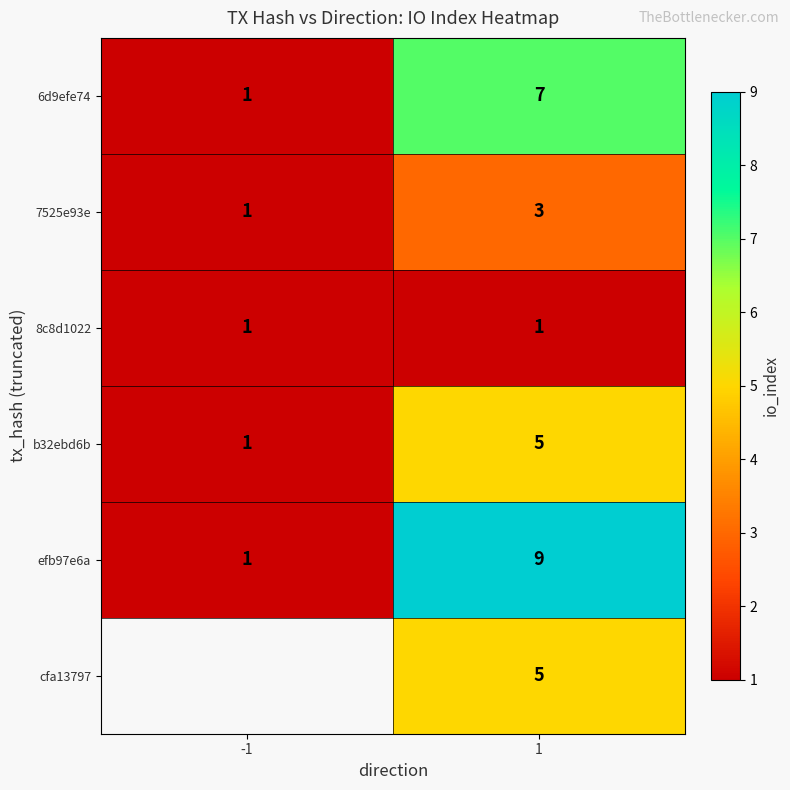

At which category does the chart reach its minimum across all series?

-1